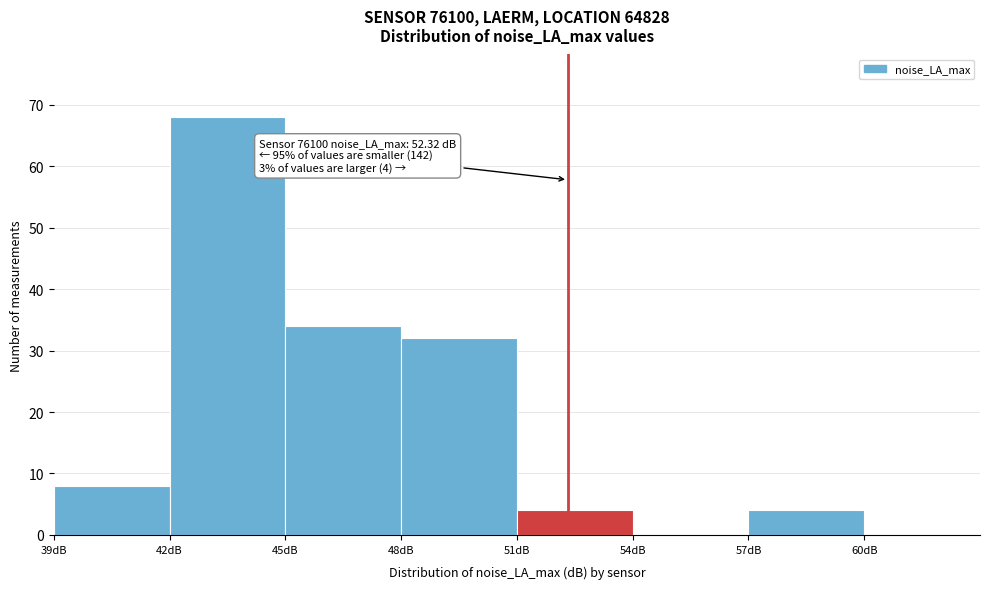

Which range on the x-axis has the tallest bar?

42 to 45